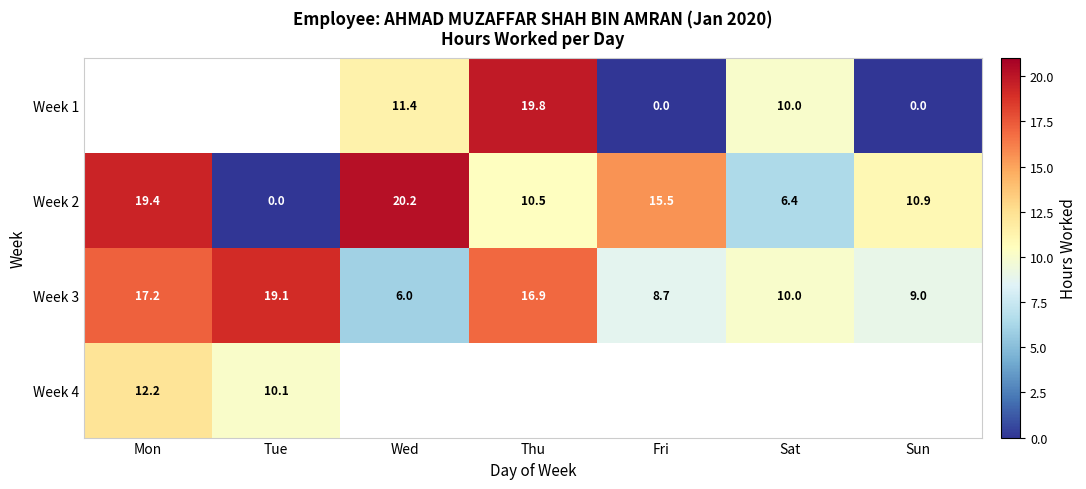

At which label does Week 3 reach its peak?

Tue